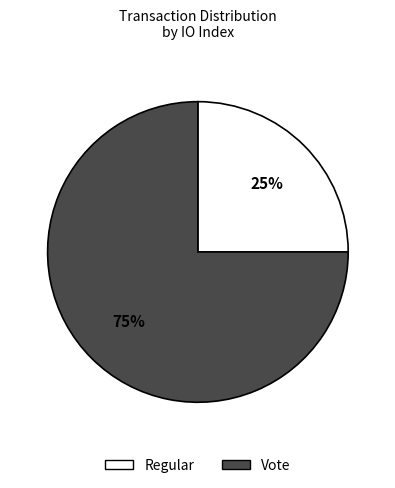

How many slices are in this pie chart?

2